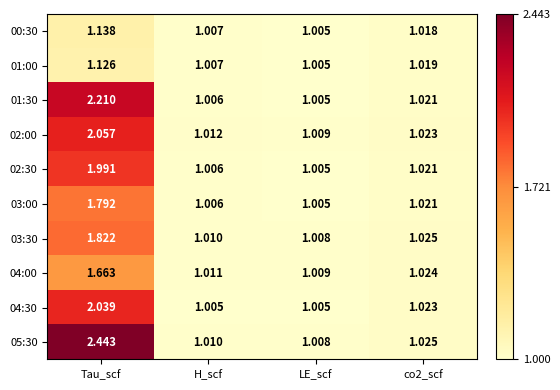

At which category is the sum across all series the highest?

Tau_scf